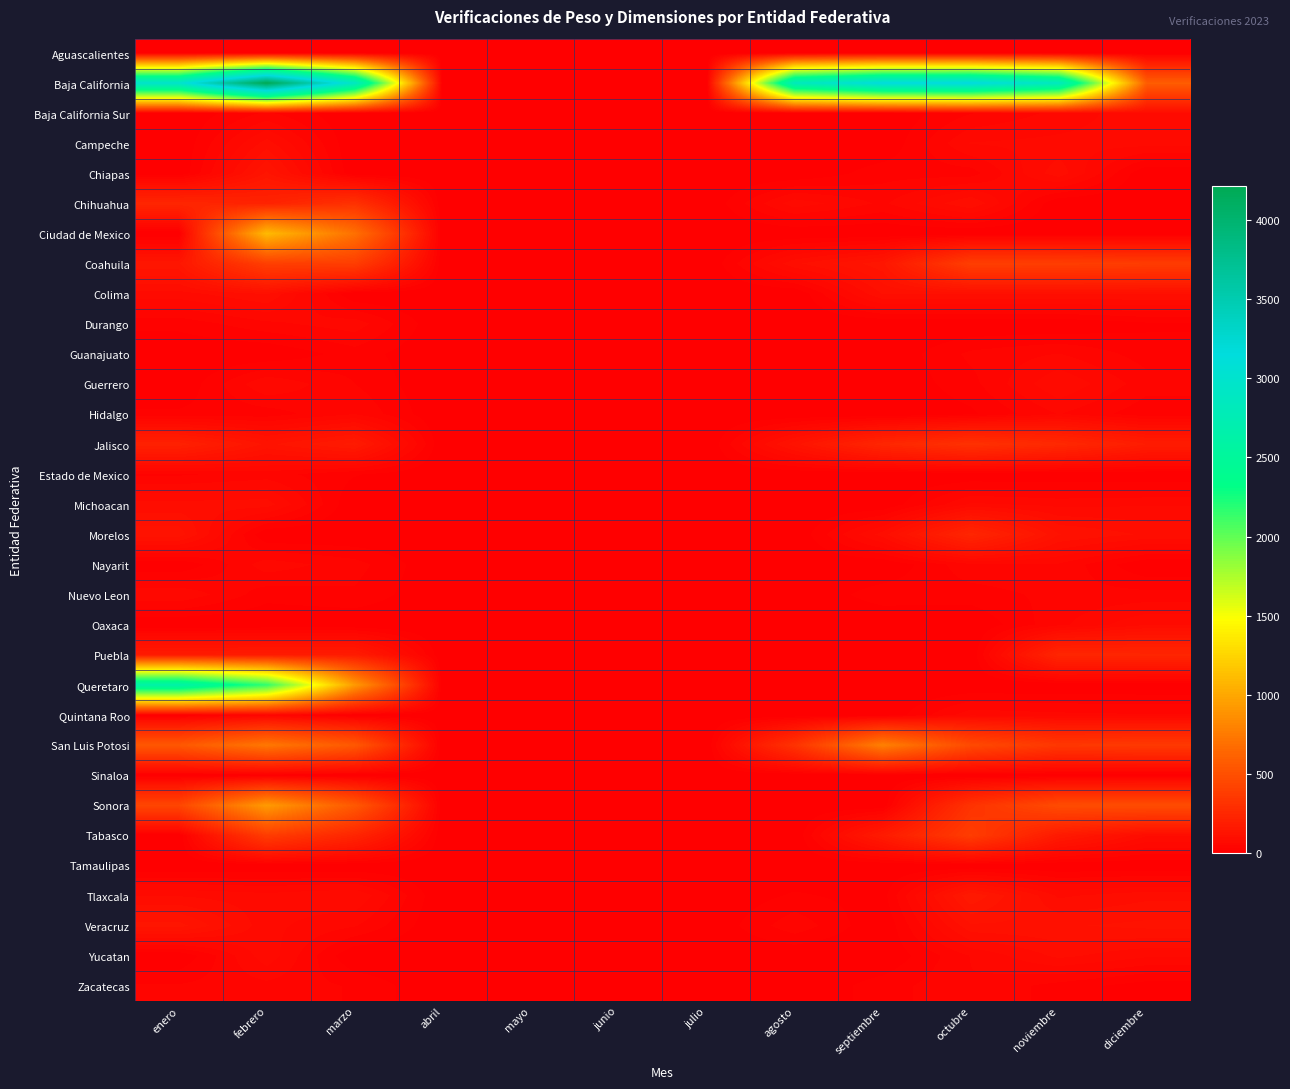

Rank the series by their maximum value, from lowest to highest.

Aguascalientes, Sinaloa, Tamaulipas, Estado de Mexico, Zacatecas, Guanajuato, Hidalgo, Durango, Nayarit, Quintana Roo, Nuevo Leon, Baja California Sur, Guerrero, Oaxaca, Yucatan, Campeche, Michoacan, Colima, Chiapas, Veracruz, Tlaxcala, Morelos, Puebla, Chihuahua, Jalisco, Tabasco, Coahuila, San Luis Potosi, Sonora, Ciudad de Mexico, Queretaro, Baja California